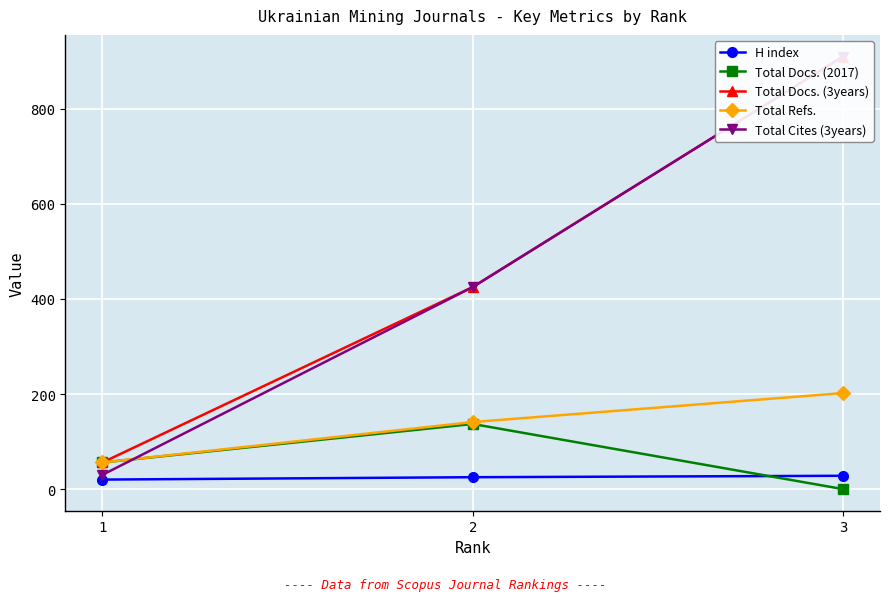

Rank the categories by Total Refs. value from lowest to highest.

1, 2, 3